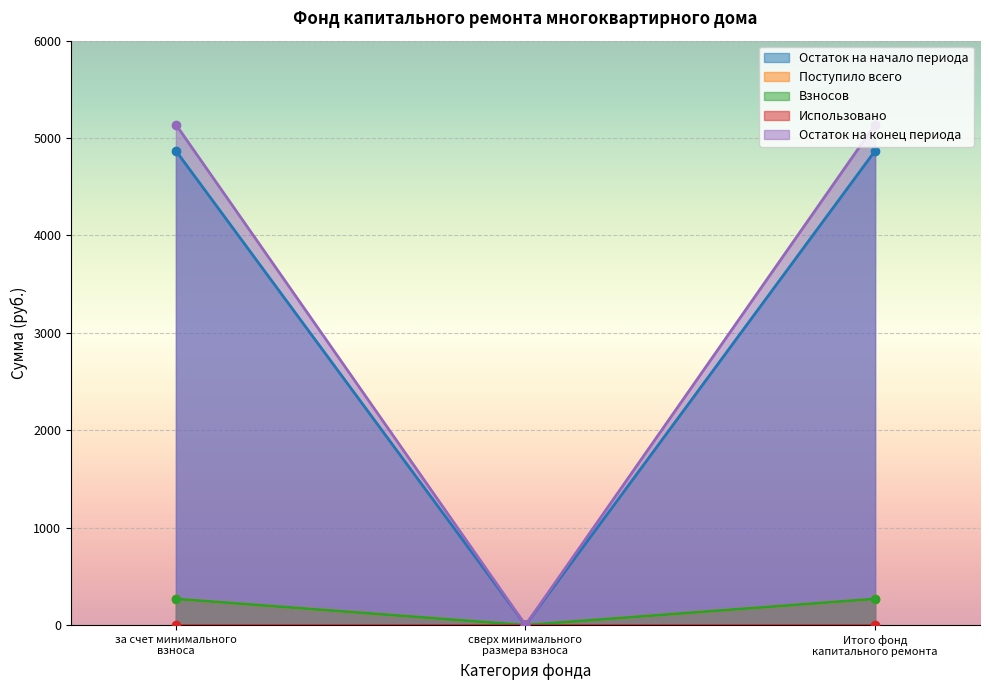

Rank the categories by Поступило всего value from lowest to highest.

сверх минимального размера взноса, за счет минимального взноса, Итого фонд капитального ремонта